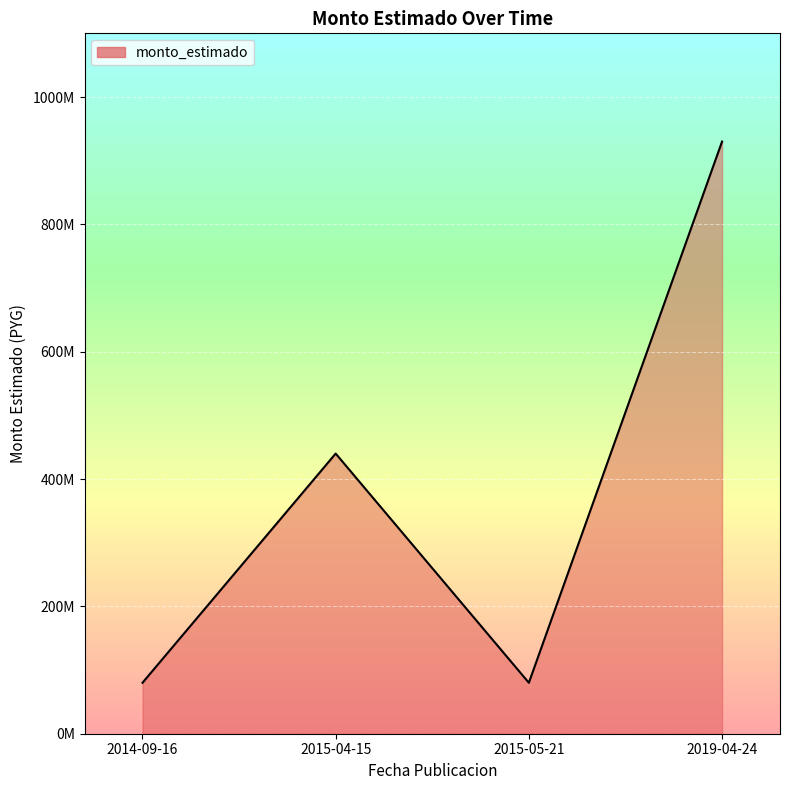

What is the difference between the values at 2019-04-24 and 2014-09-16?

849999766.8